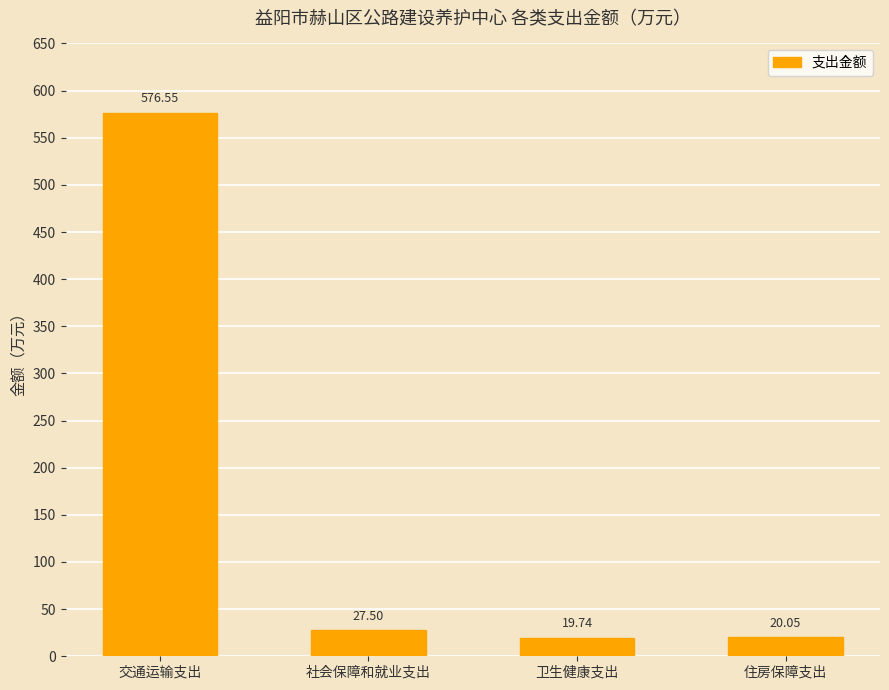

What is the change in value from 交通运输支出 to 社会保障和就业支出?

-549.1